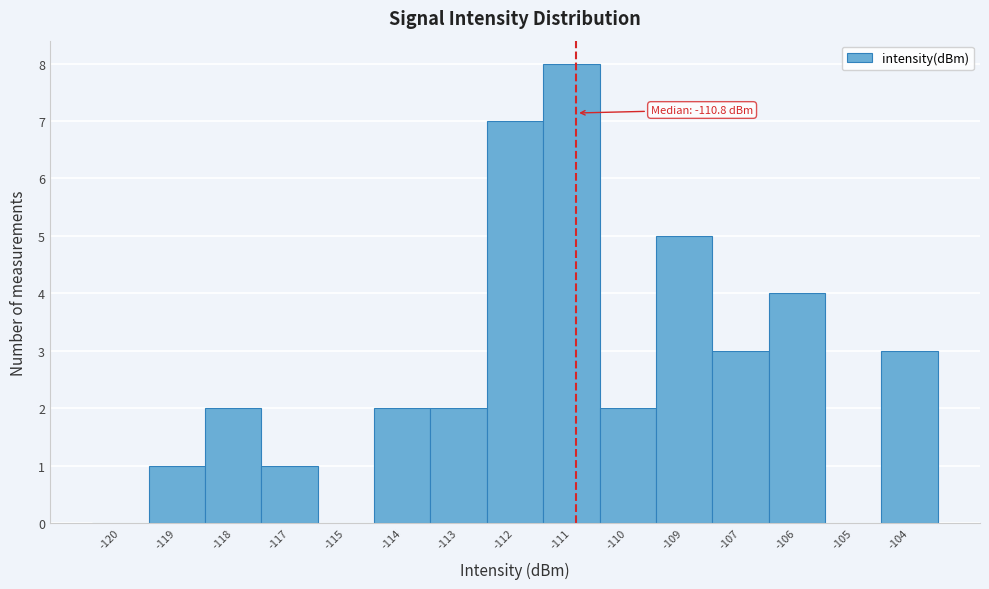

Reading left to right, extract all data points from this chart.

-120=0	-119=1	-118=2	-117=1	-115=0	-114=2	-113=2	-112=7	-111=8	-110=2	-109=5	-107=3	-106=4	-105=0	-104=3